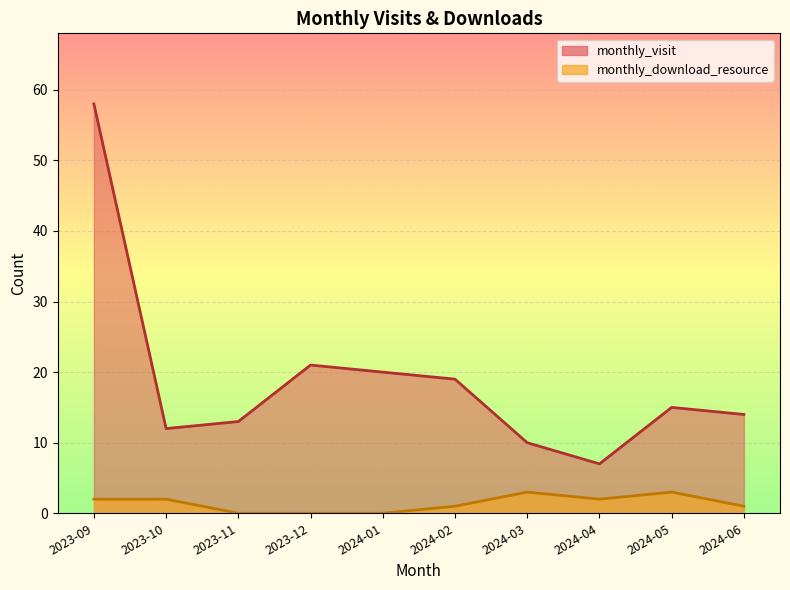

What is the spread (max minus min) of values at 2023-09?

56